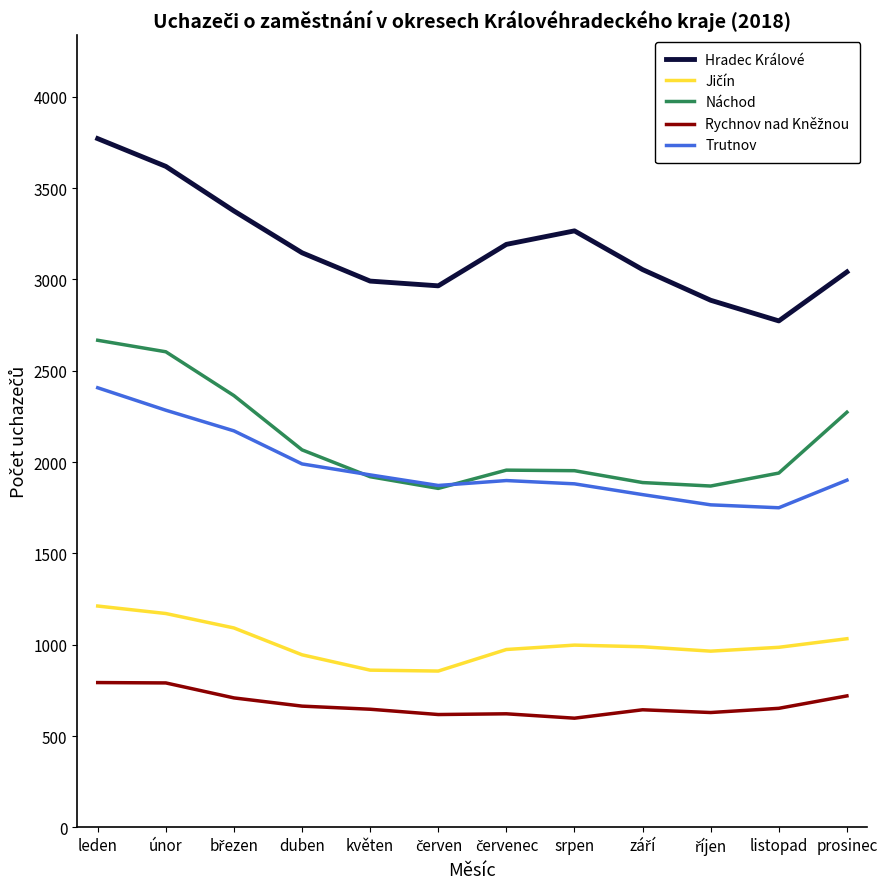

Which series has the largest total across all categories?

Hradec Králové